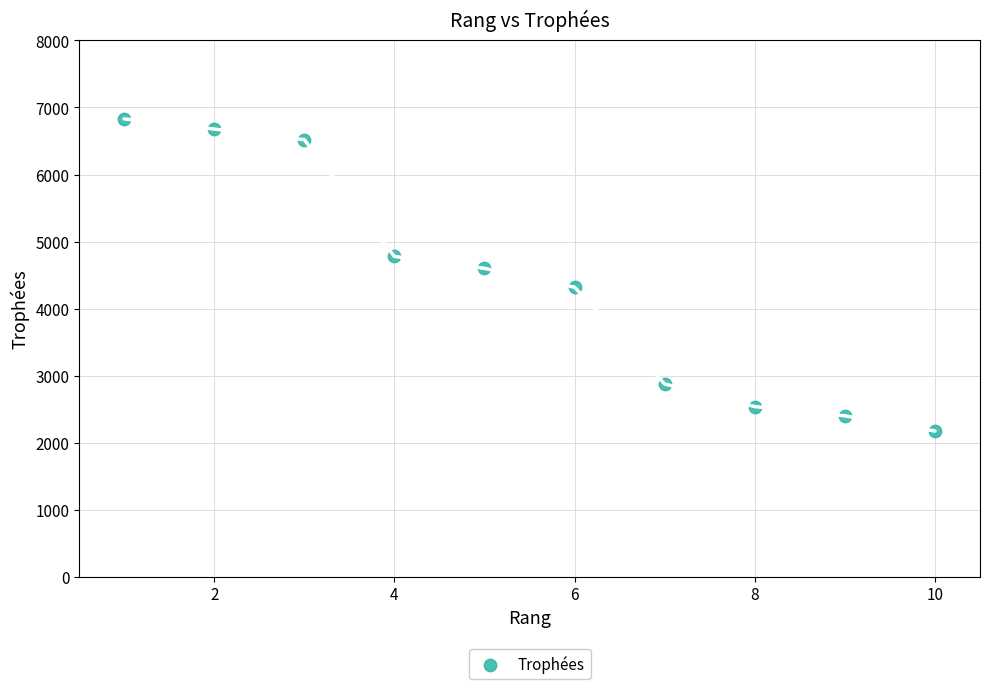

What is the average Y value?

4371